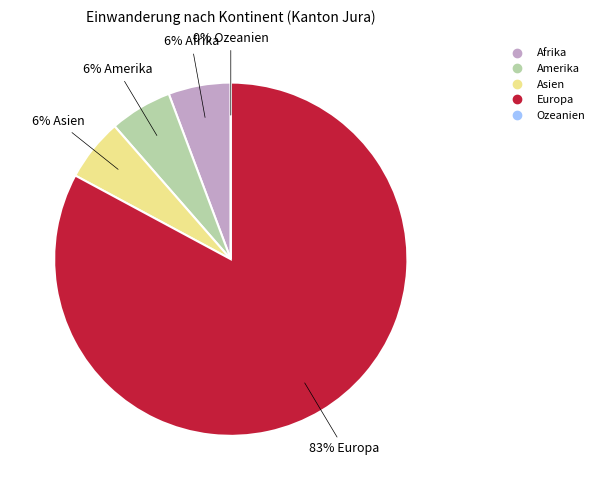

Rank the categories by value from highest to lowest.

Europa, Afrika, Amerika, Asien, Ozeanien